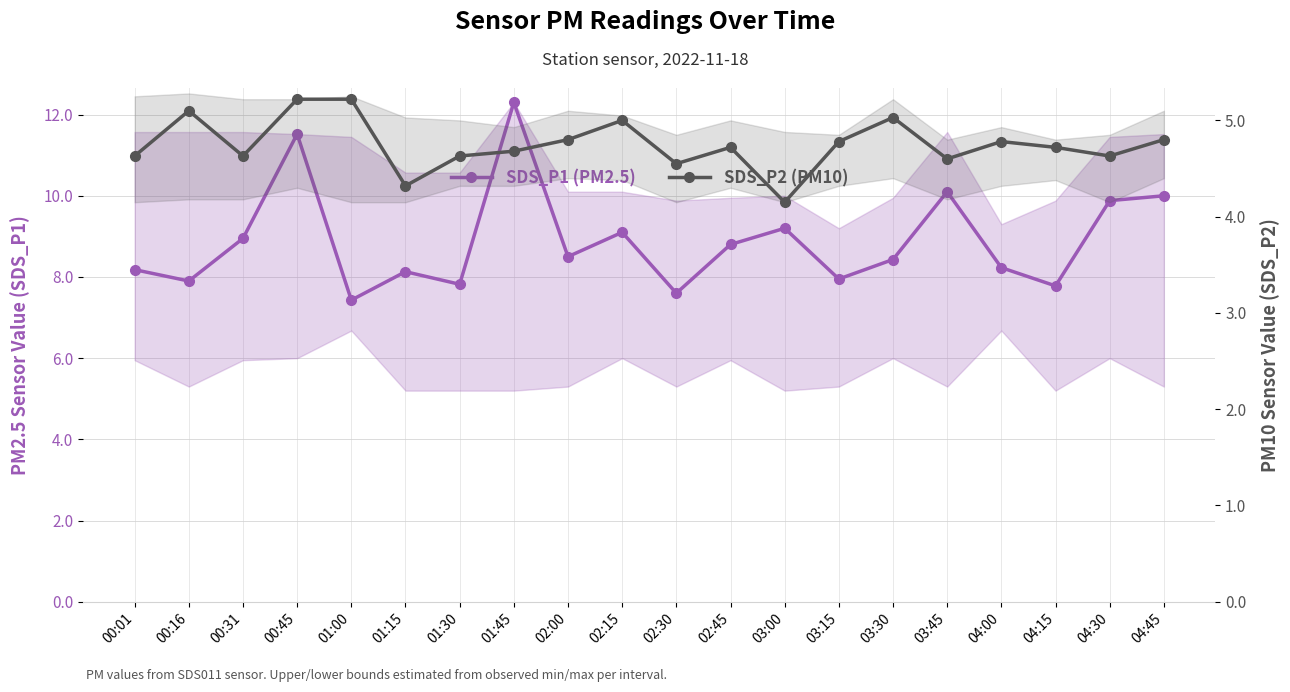

Which series has the largest total across all categories?

SDS_P1 (PM2.5)